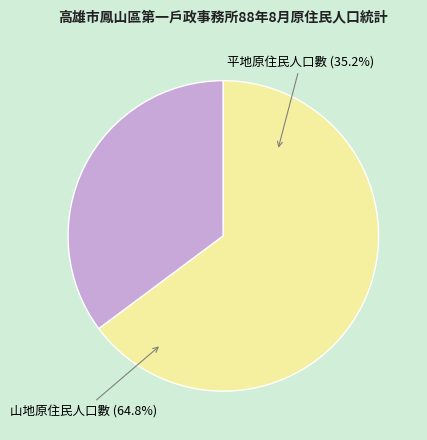

Which slice is the smallest?

平地原住民人口數